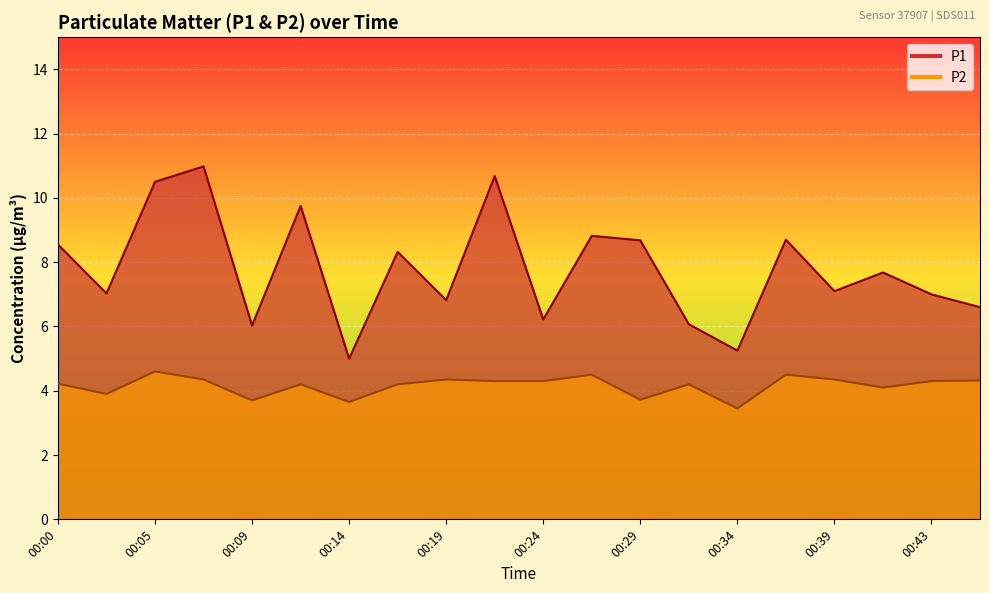

Rank the series at 00:41 from highest to lowest value.

P1, P2